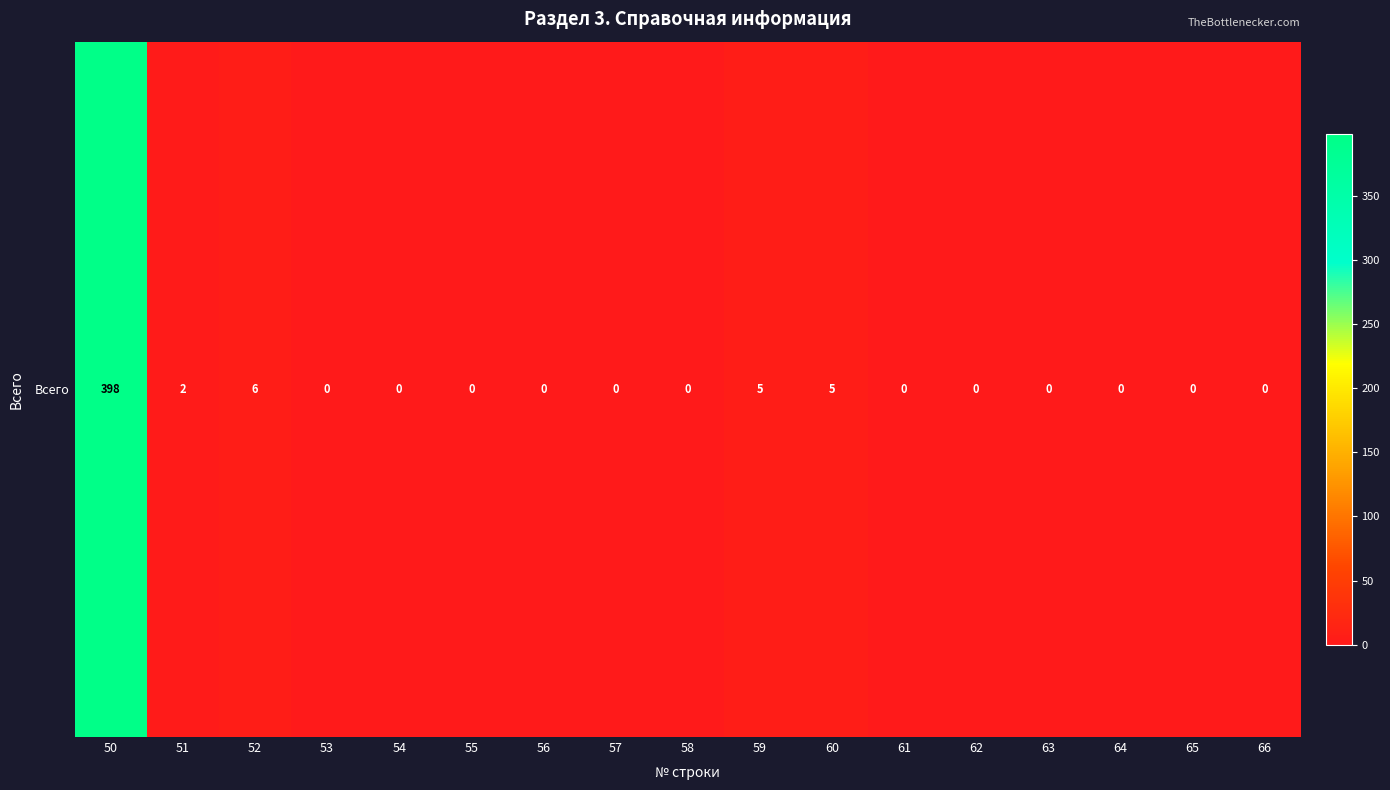

Is it true that the value at 61 is 189?

False